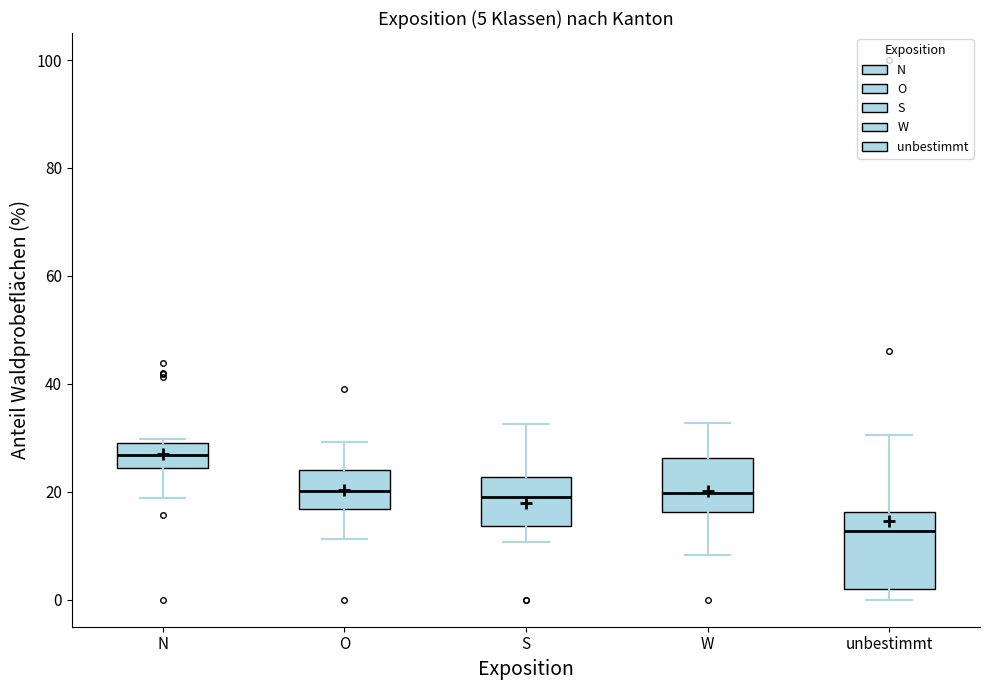

Which box is the tallest, from its lower edge to its upper edge?

unbestimmt